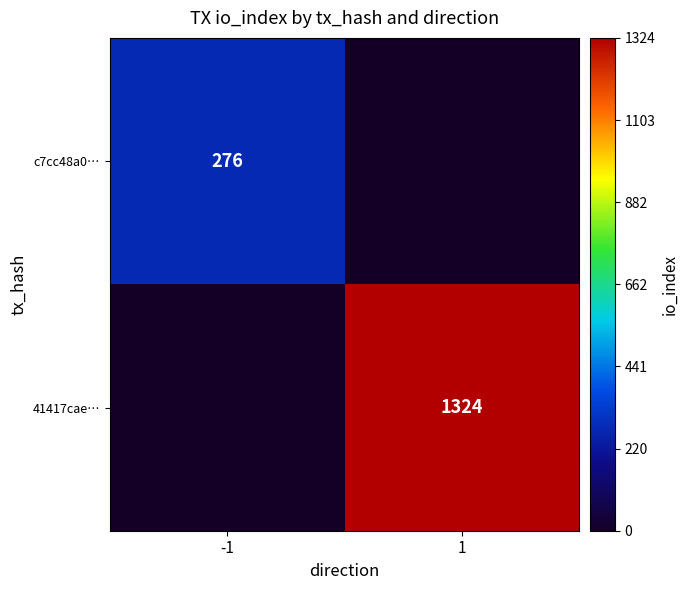

The 41417cae… series shows 680 at 1. True or false?

False